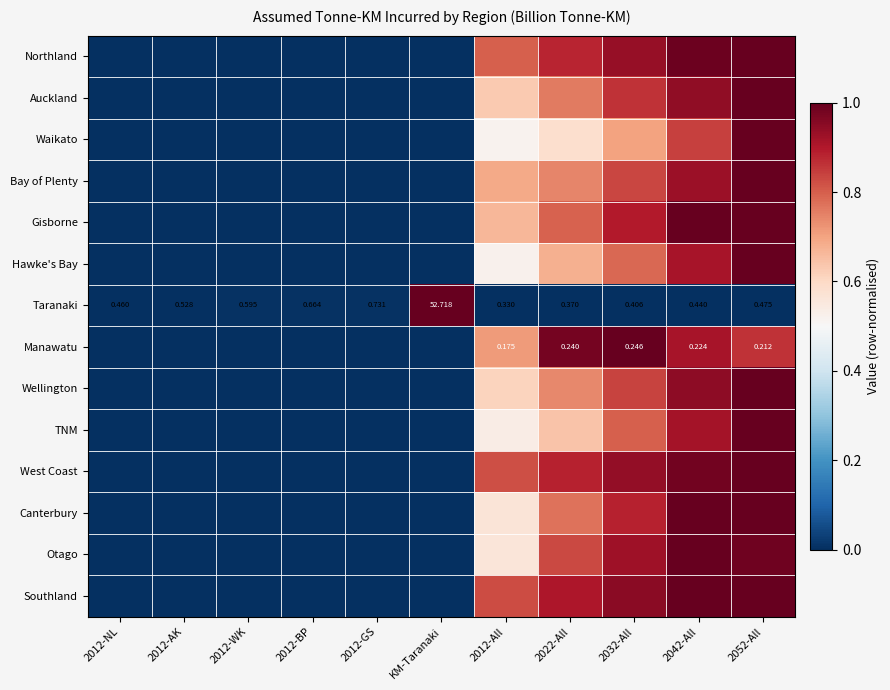

The value of TNM at 2012-NL is 0.0. True or false?

True